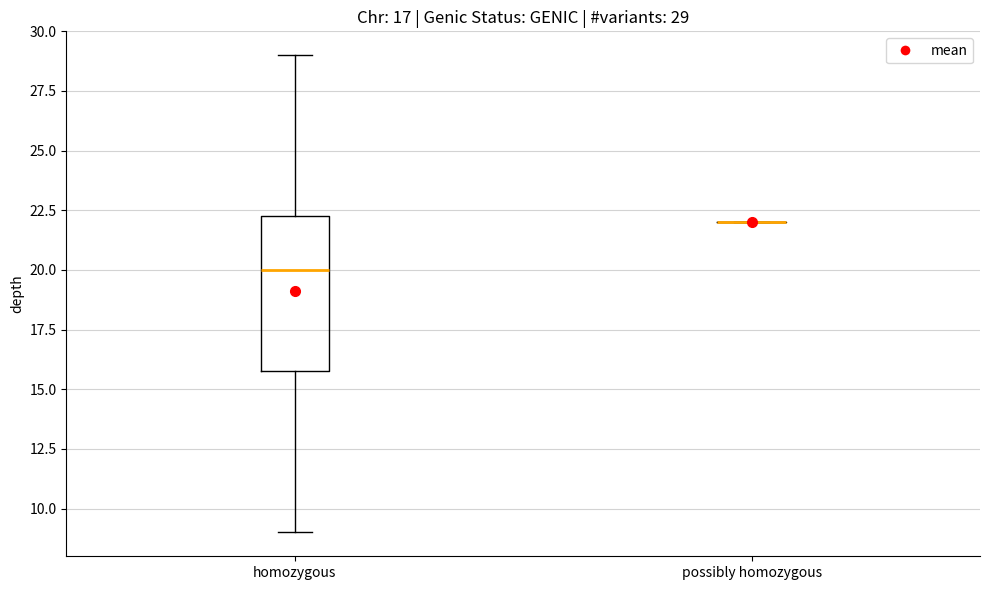

Comparing the boxes themselves (not the whiskers), which one is the tallest?

homozygous